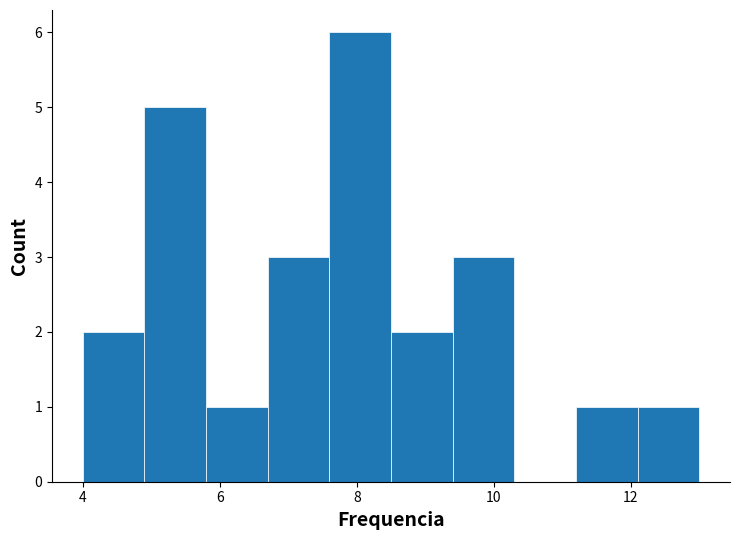

Reading left to right, list every bar in this chart as the range it spans on the x-axis followed by its height. Neither the bar edges nor the heights are printed on the chart, so give them approximately, as read against the axes.

4.0 to 4.9: 2
4.9 to 5.8: 5
5.8 to 6.7: 1
6.7 to 7.6: 3
7.6 to 8.5: 6
8.5 to 9.4: 2
9.4 to 10.3: 3
10.3 to 11.2: 0
11.2 to 12.1: 1
12.1 to 13.0: 1